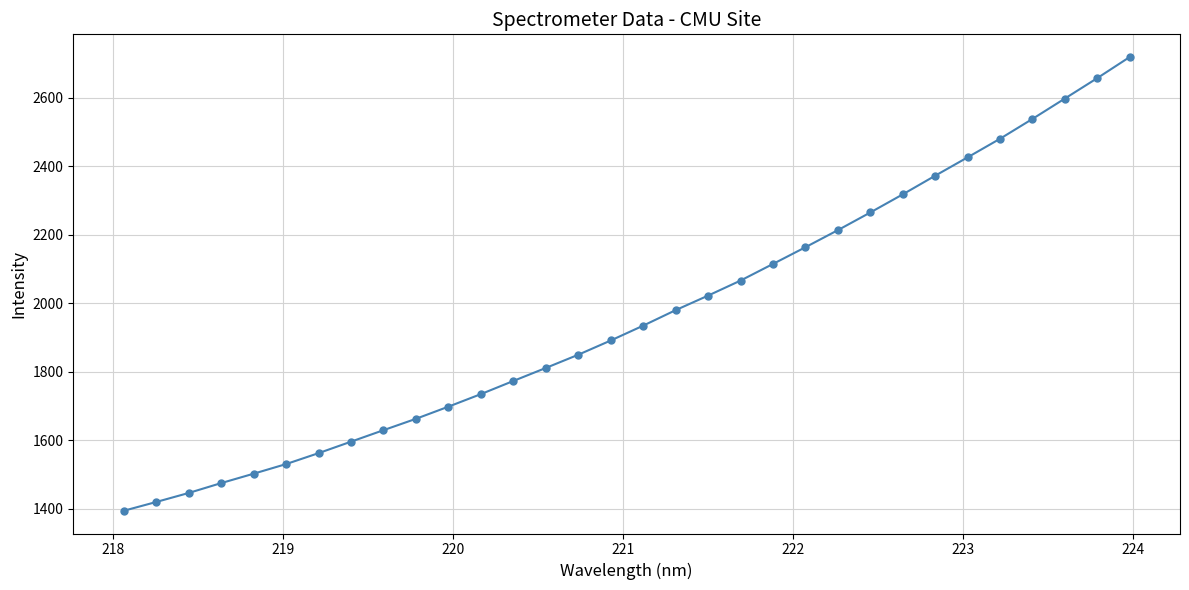

What is the value of the 13th point from the left?

1772.8